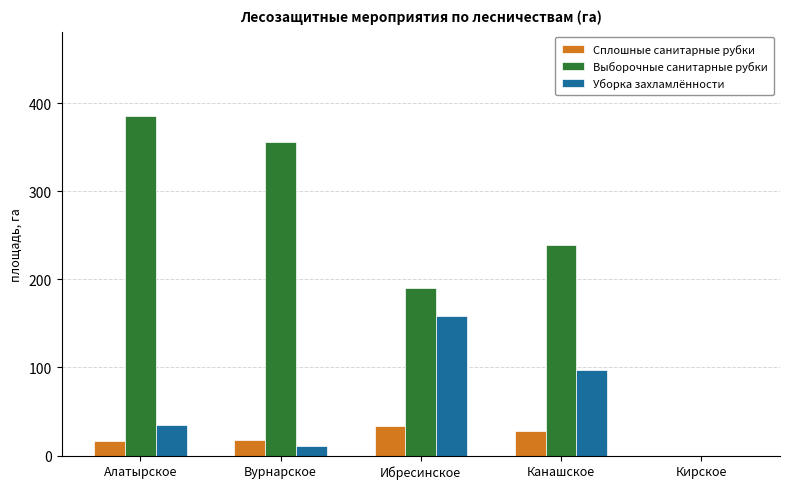

What is the sum of all Сплошные санитарные рубки values?

94.8